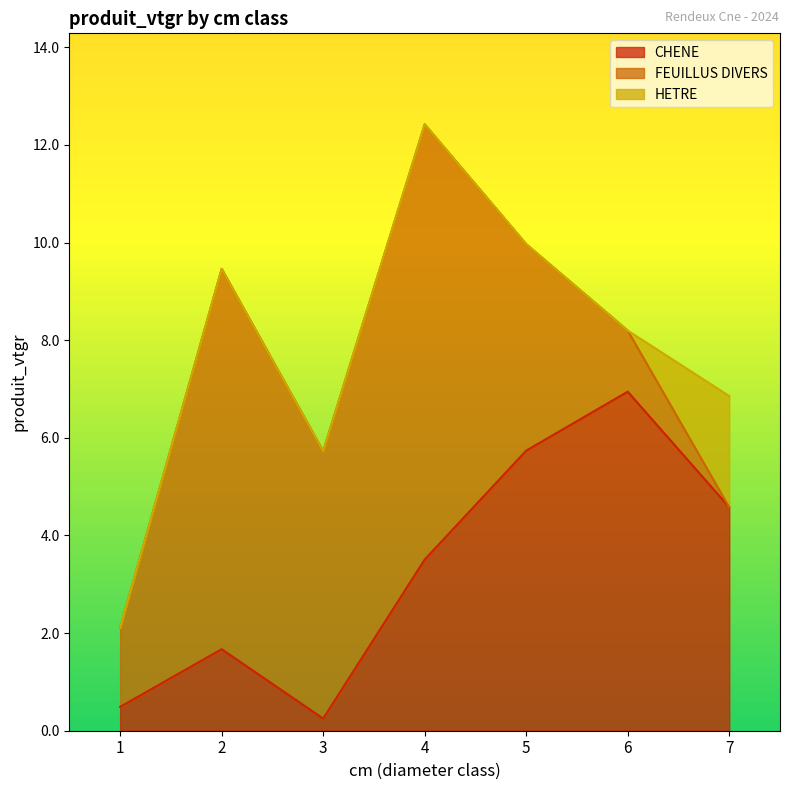

List the labels in order of CHENE value, largest first.

6, 5, 7, 4, 2, 1, 3